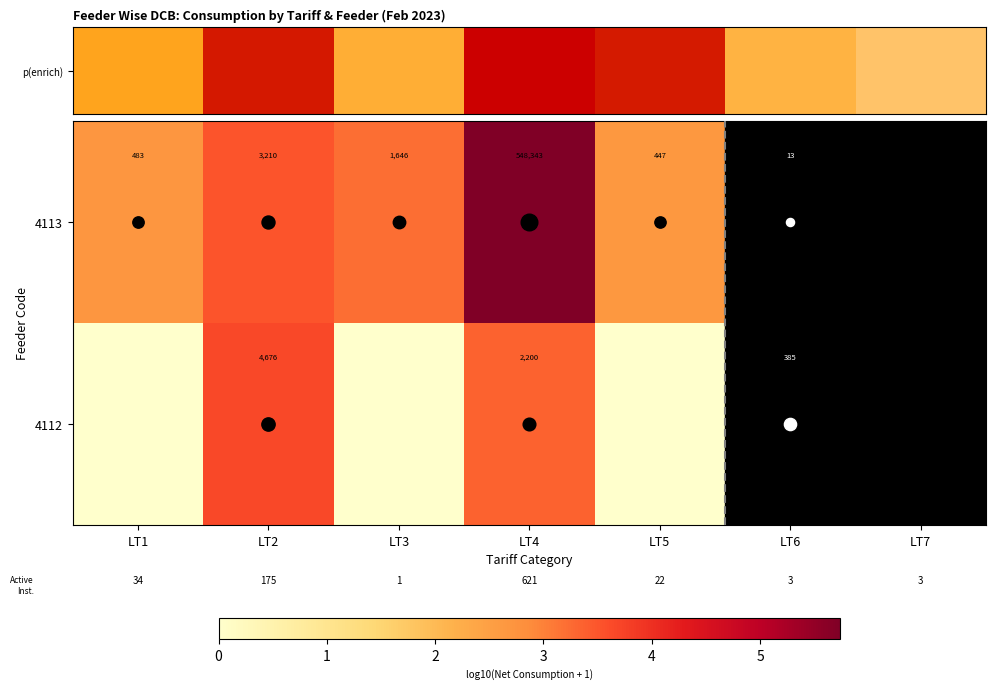

What is the total value across all series at LT4?

9.1